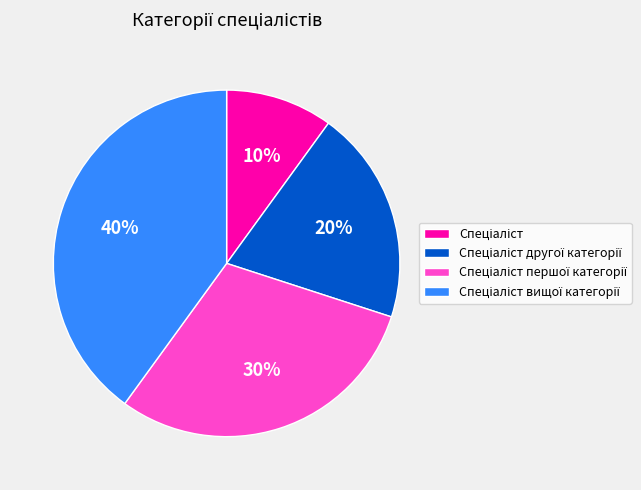

Is there any slice that represents more than half of the pie?

No